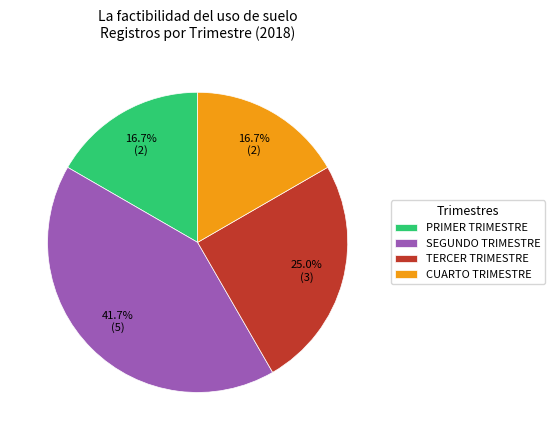

Which slice is the largest?

SEGUNDO TRIMESTRE